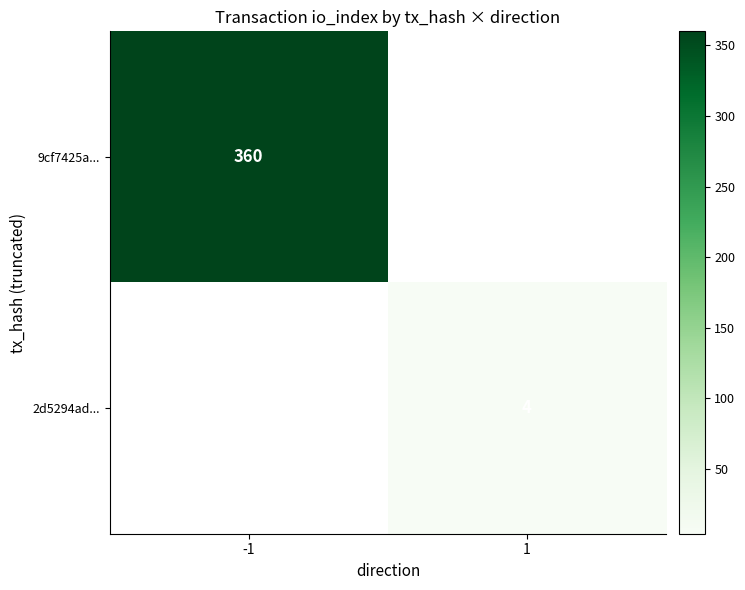

Is the value of 9cf7425a... at -1 greater than the value of 2d5294ad... at 1?

Yes